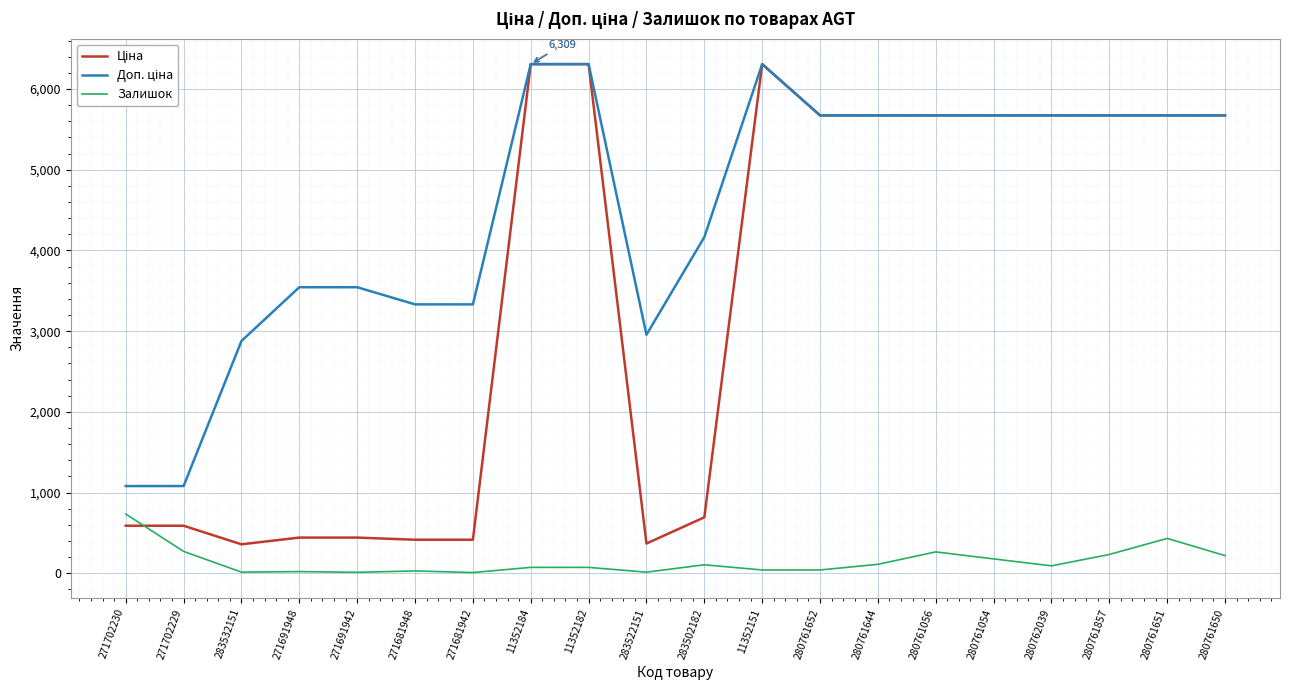

What is the total value across all series at 280761650?

11567.6